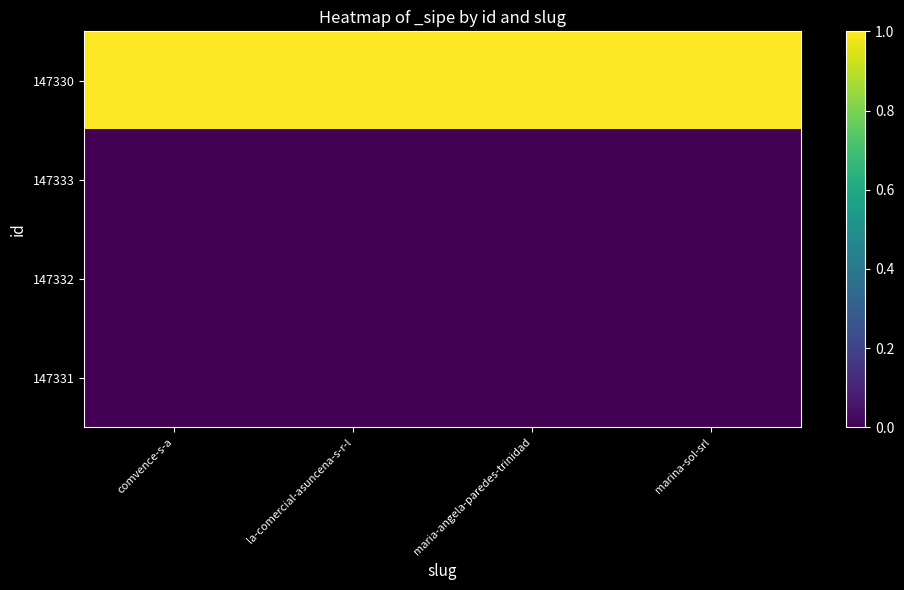

At which category is the sum across all series the highest?

comvence-s-a